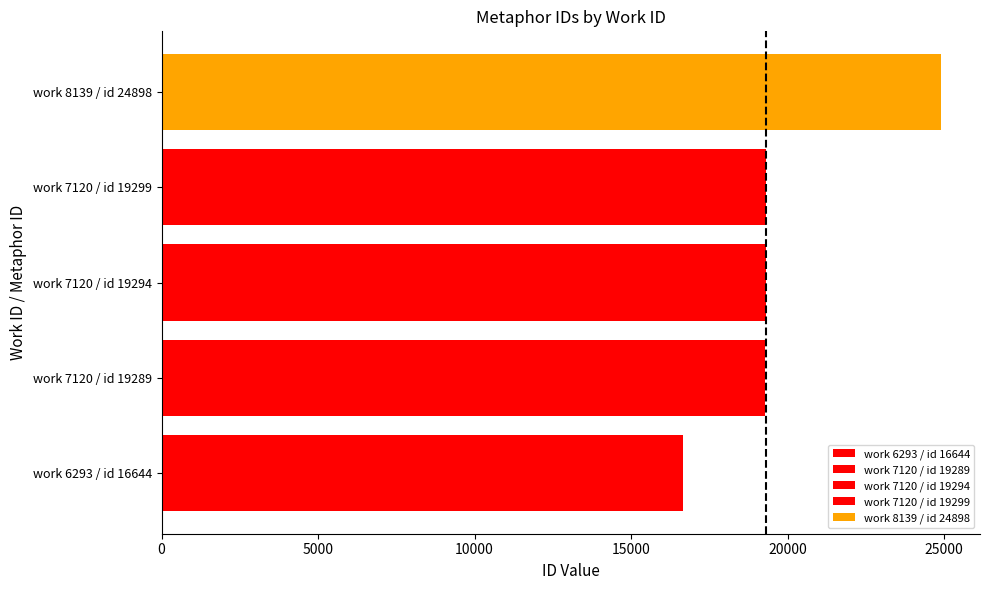

Which category has the lowest value across all series?

6293